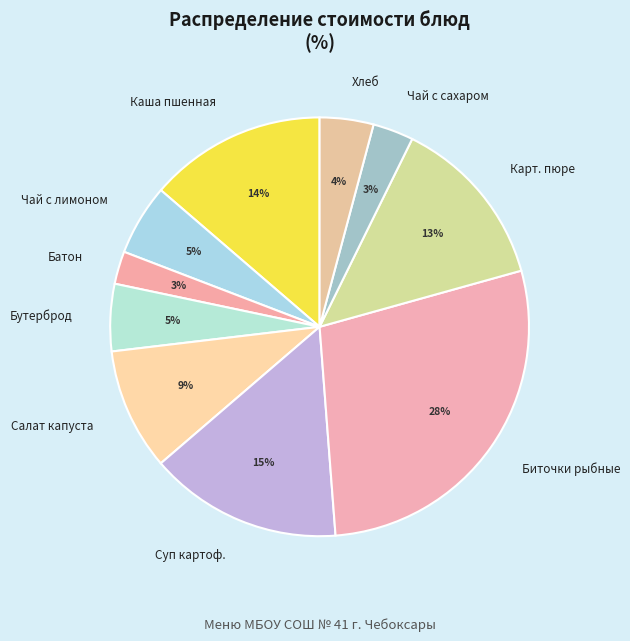

To the nearest percent, what is the combined percentage of Биточки рыбные and Бутерброд?

33%